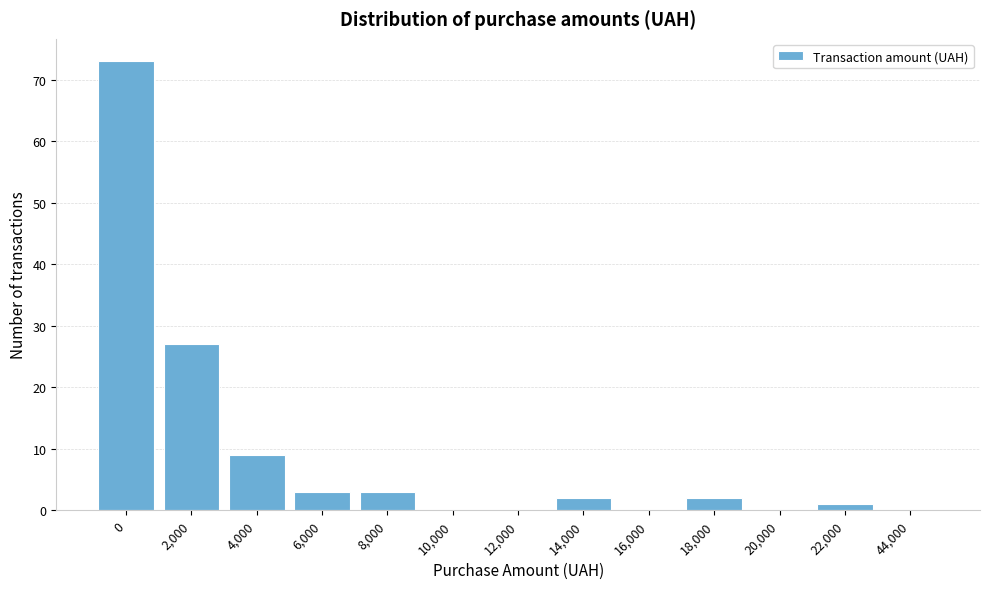

Reading left to right, extract all data points from this chart.

0=73	2,000=27	4,000=9	6,000=3	8,000=3	10,000=0	12,000=0	14,000=2	16,000=0	18,000=2	20,000=0	22,000=1	44,000=0